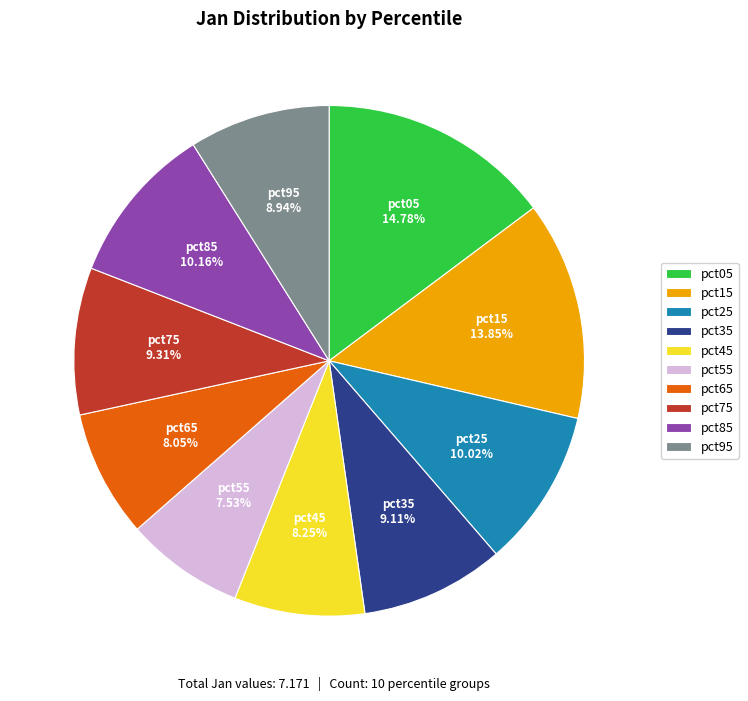

Which category has the smallest portion of the pie?

pct55